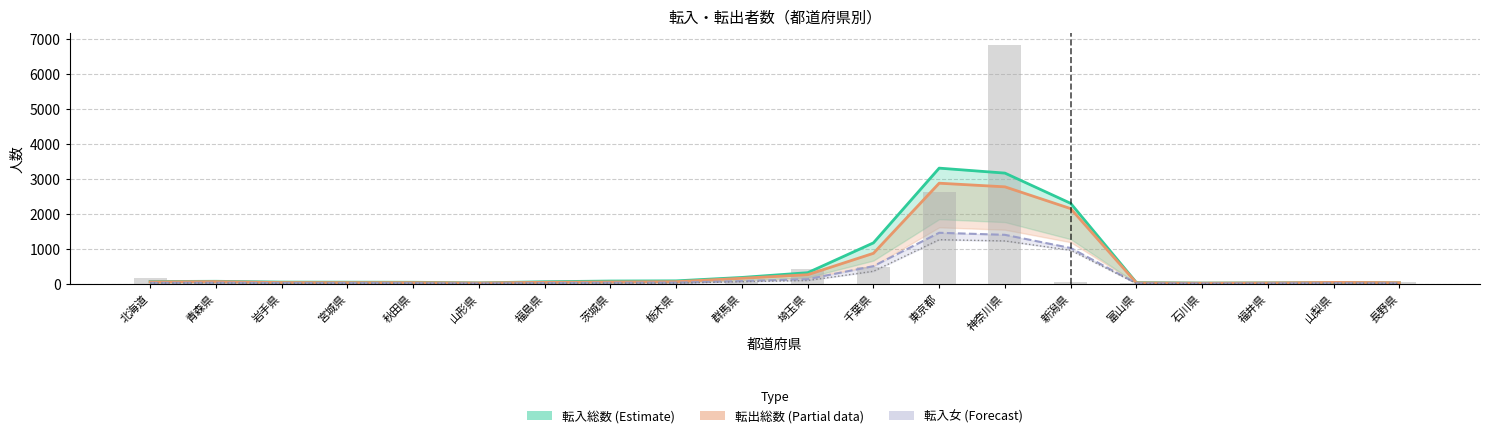

Is the value of 転出総数 (Partial) at 埼玉県 greater than the value of 転入総数 (raw) at 宮城県?

Yes